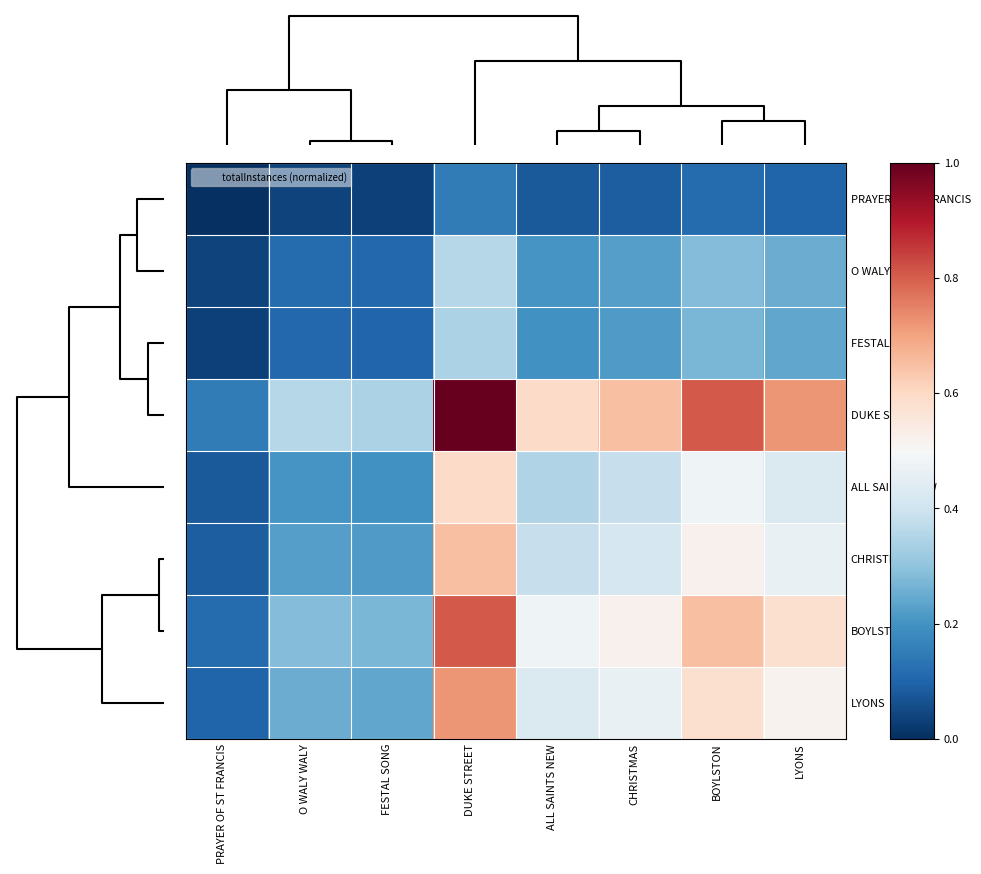

At how many categories does at least one series exceed 0?

8